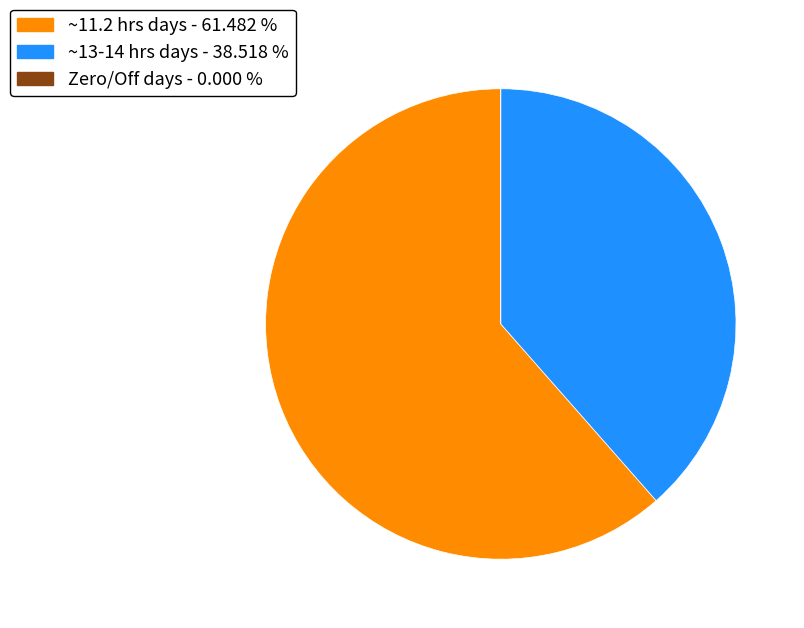

Is there a majority slice in this chart?

Yes